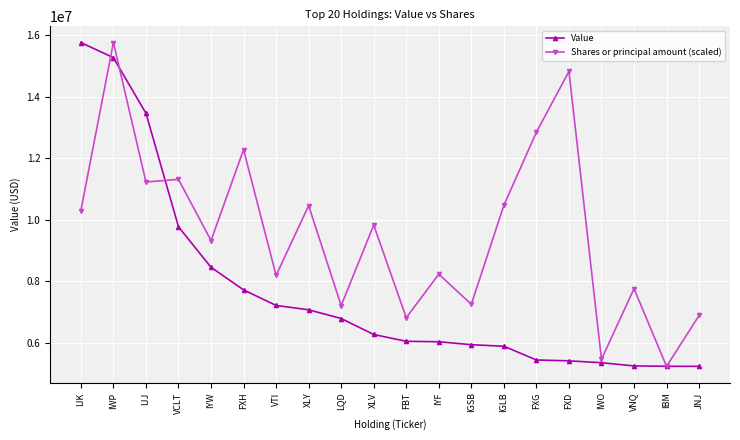

True or false: Shares or principal amount (scaled) has a value of 9821983.6 at XLV.

True